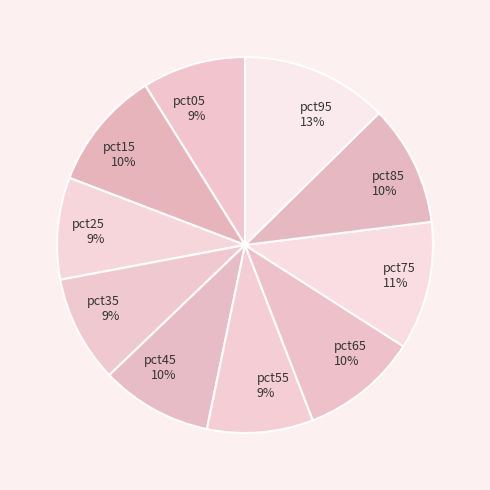

True or false: pct45 accounts for 10% of the total.

True